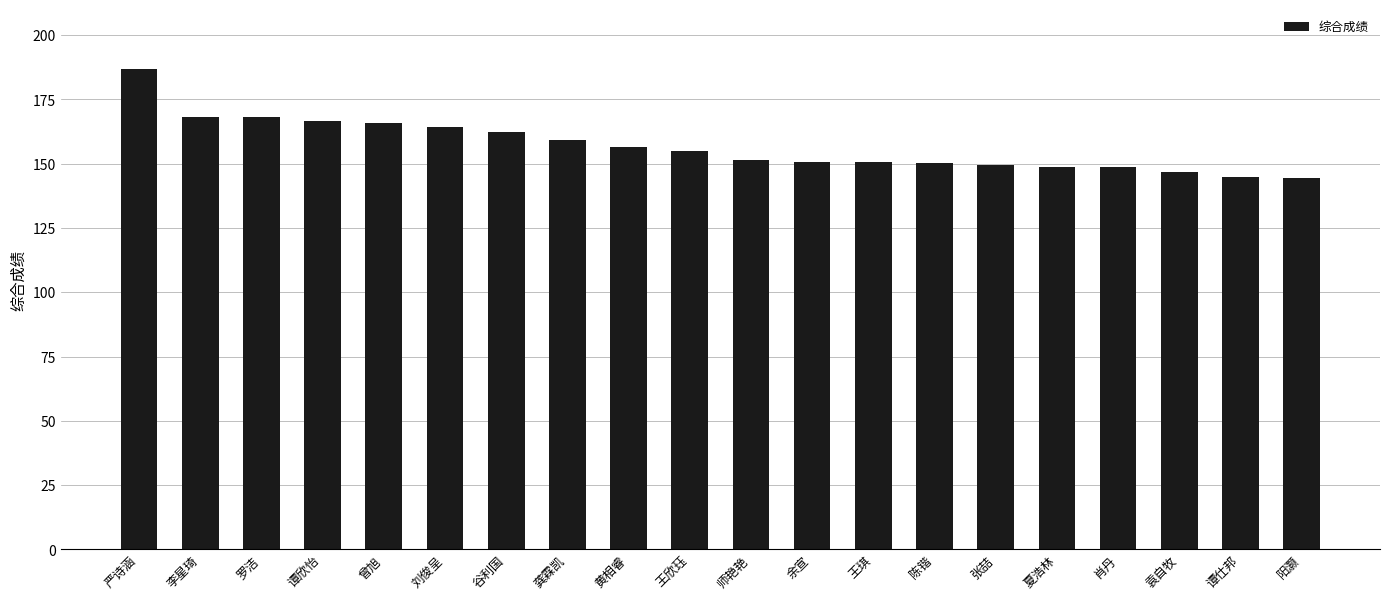

Does the chart contain stacked bars?

No